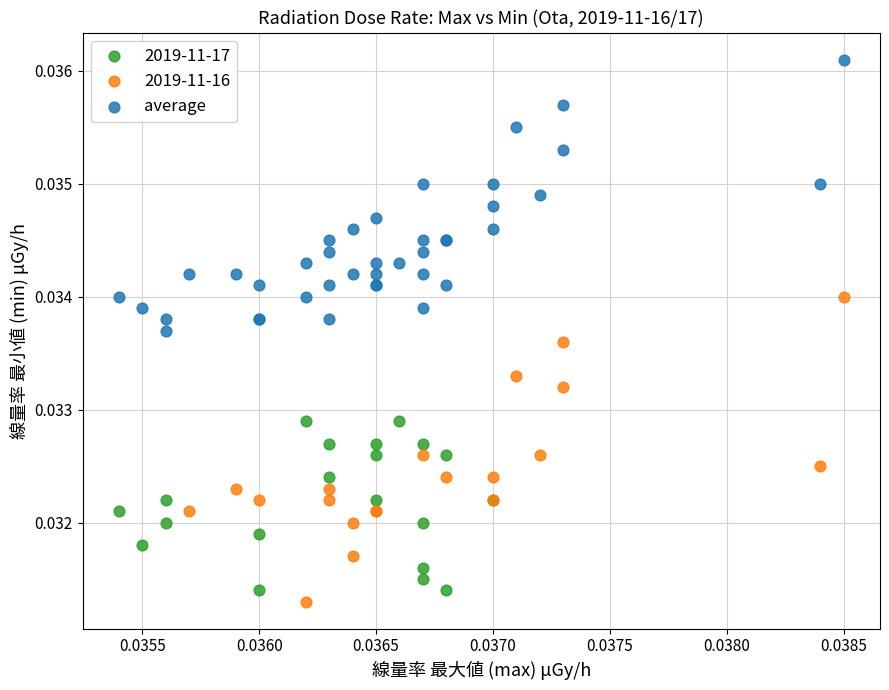

Which series contains the highest Y value?

average